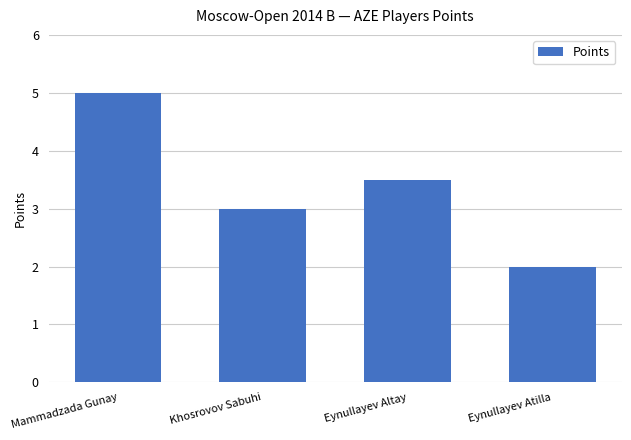

Which label corresponds to the largest value in the chart?

Mammadzada Gunay